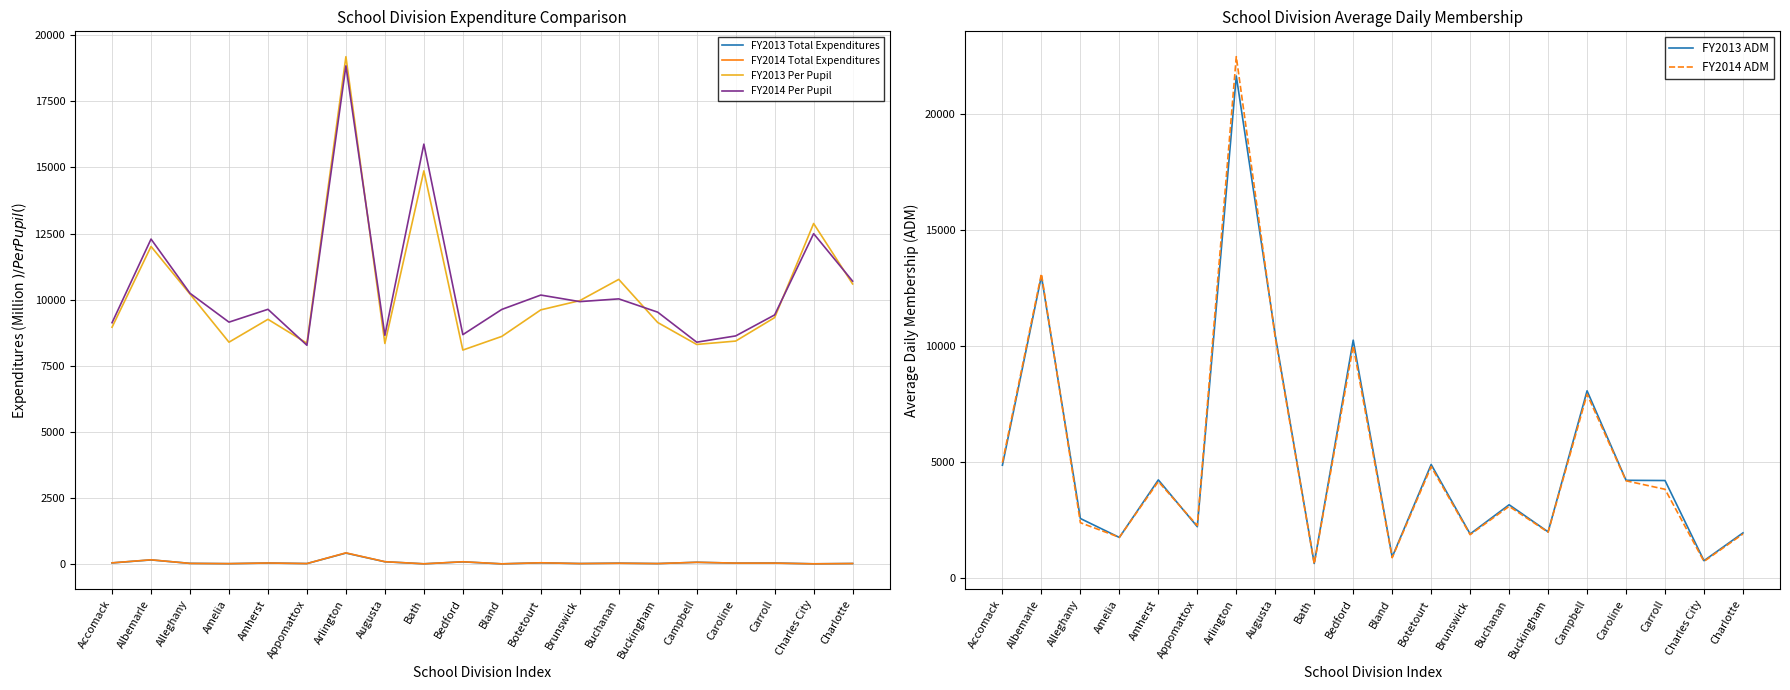

Which series has the largest total across all categories?

FY2014 Per Pupil